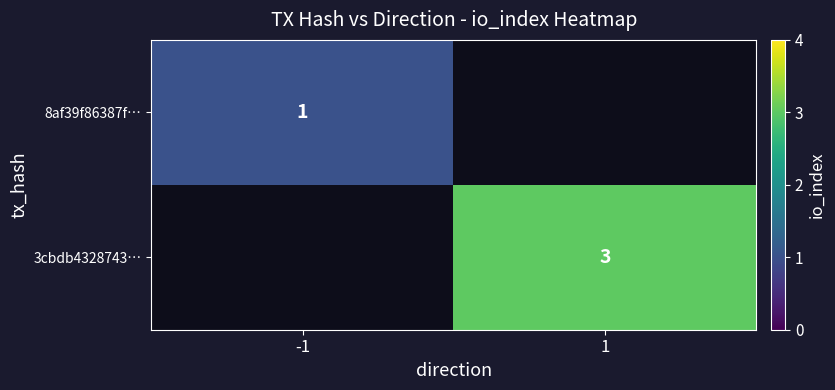

Is the value of 8af39f86387f… at -1 greater than the value of 3cbdb4328743… at 1?

No